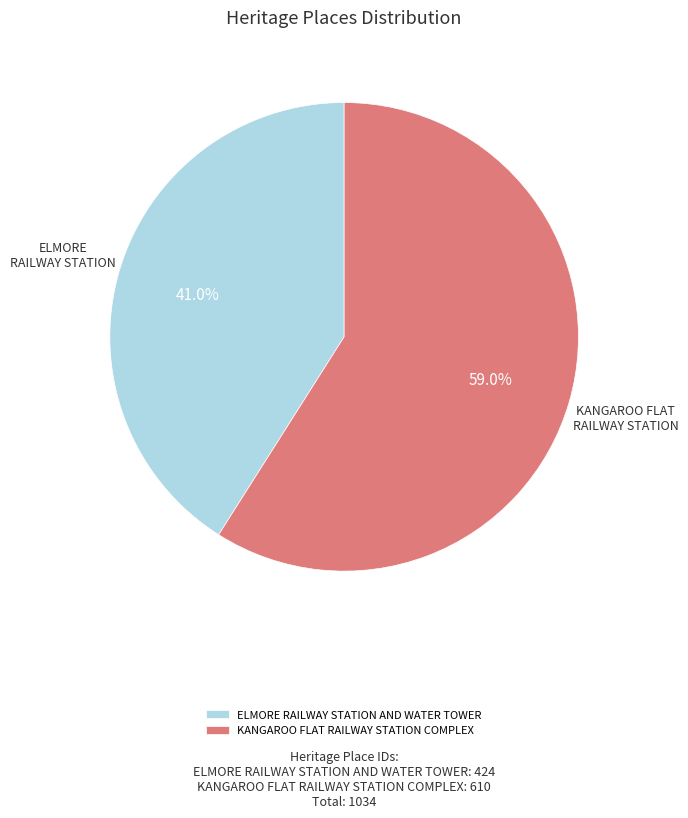

Between ELMORE RAILWAY STATION AND WATER TOWER and KANGAROO FLAT RAILWAY STATION COMPLEX, which is larger?

KANGAROO FLAT RAILWAY STATION COMPLEX